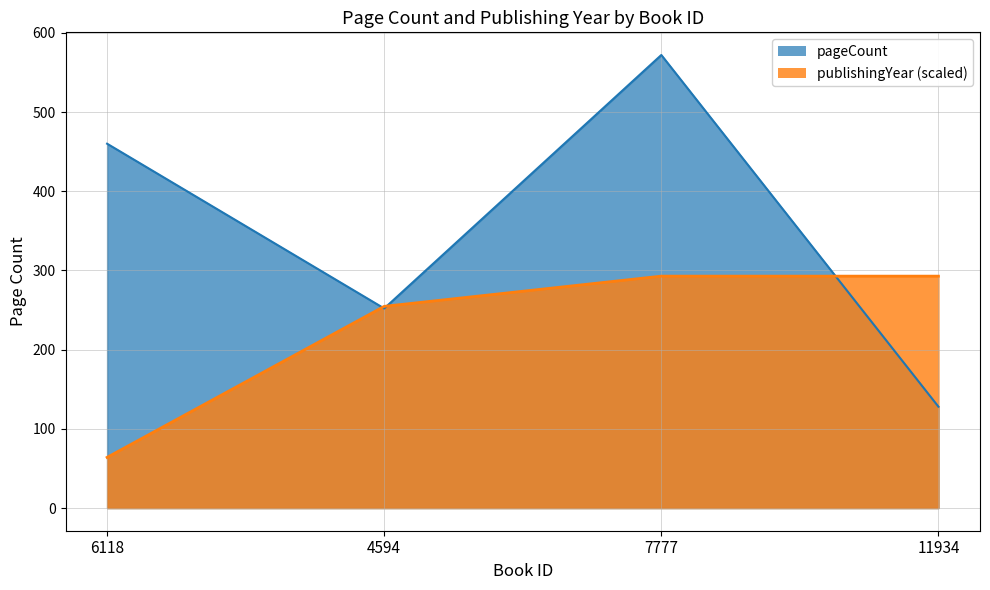

What is the sum of all pageCount values?

1412.0